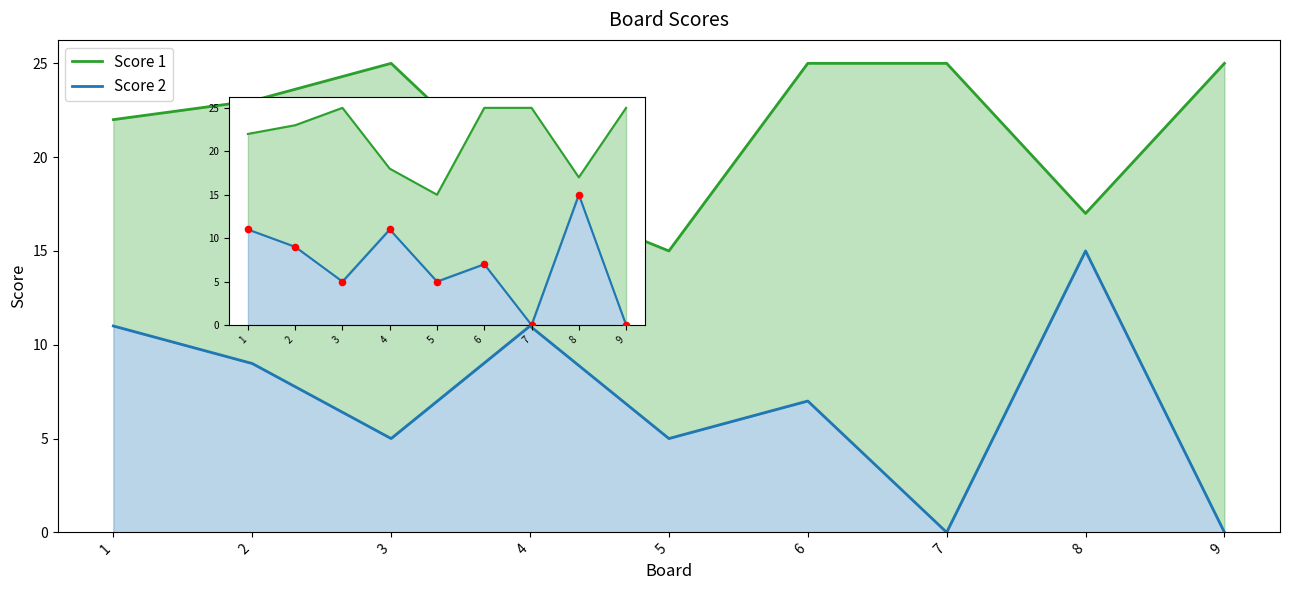

Is the value of Score 2 at 2 greater than the value of Score 2 pts at 8?

No